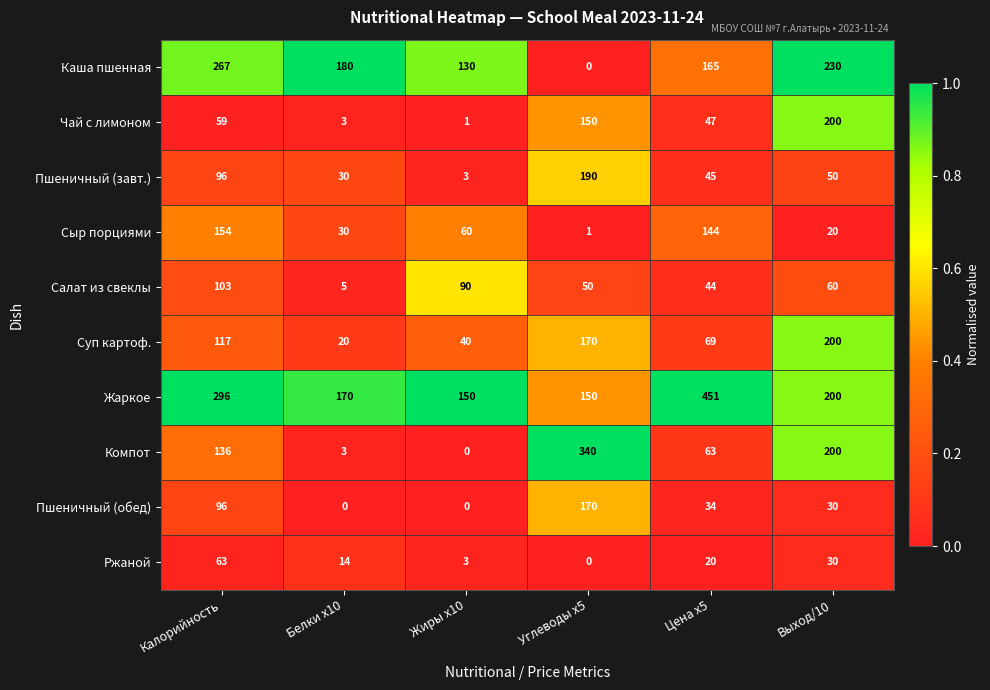

The value of Компот at Углеводы x5 is 460. True or false?

False